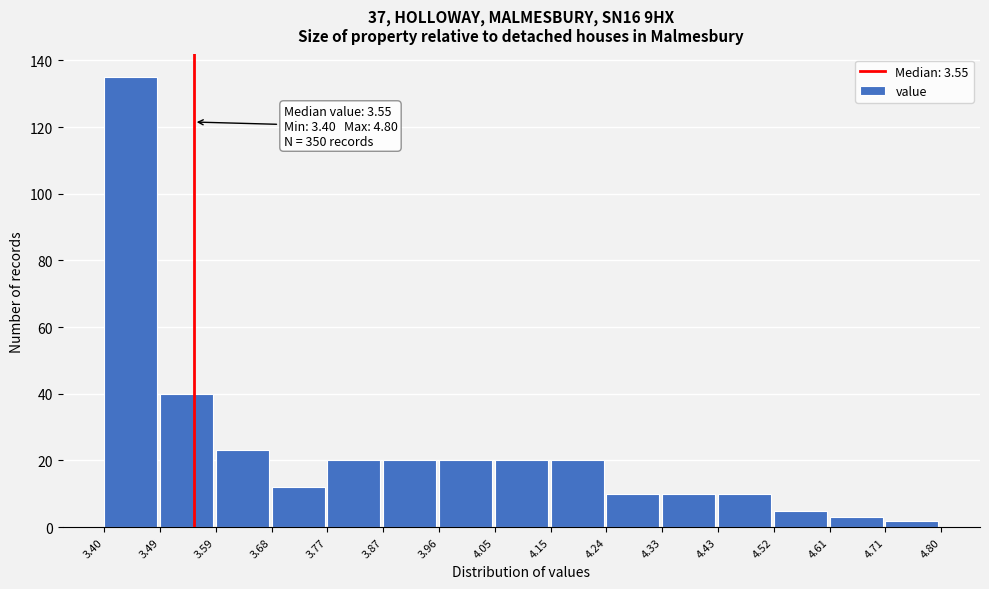

Over which range of the x-axis is the bar tallest?

3.40 to 3.49